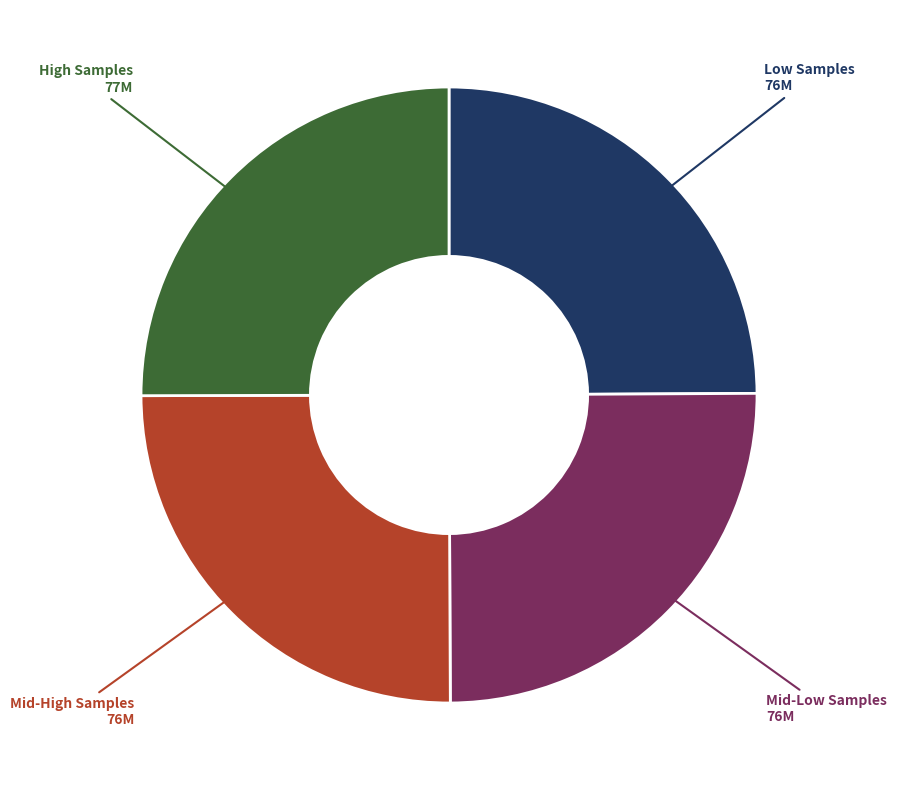

Does any single category account for the majority?

No